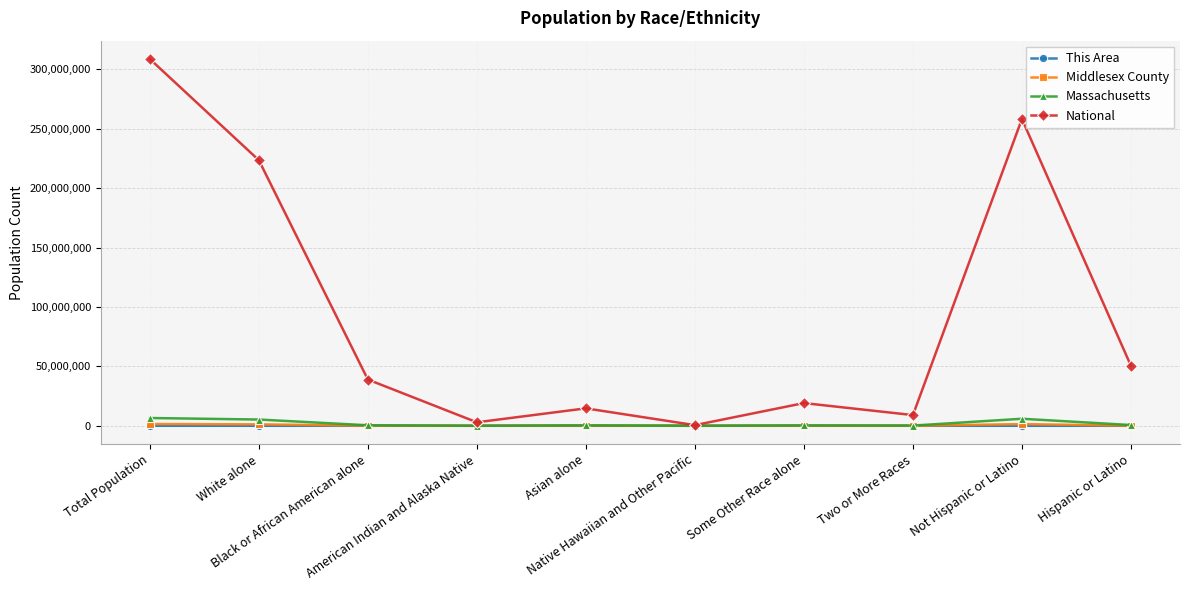

What is the minimum value for This Area?

1